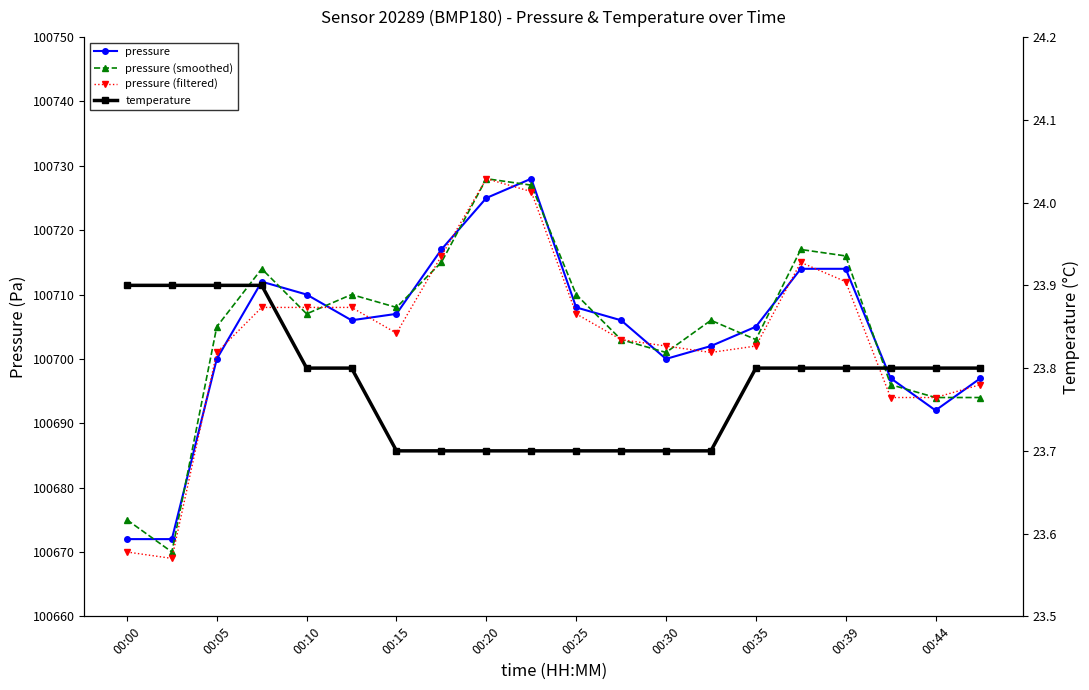

How many lines are shown in the chart?

4